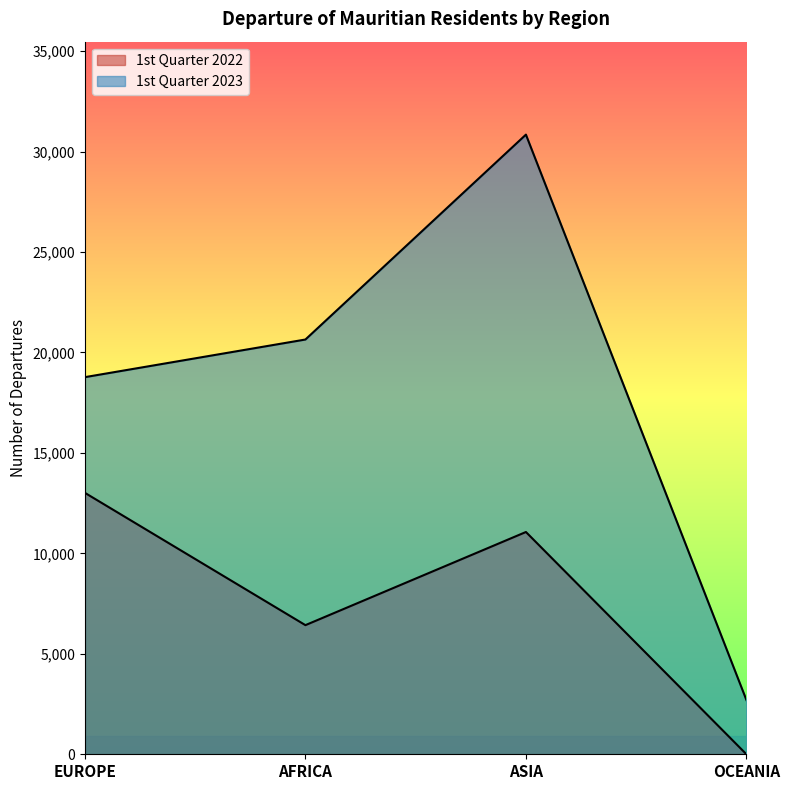

Reading left to right, list all the values displayed in this chart.

1st Quarter 2022: 13012	6427	11063	0
1st Quarter 2023: 18770	20643	30841	2697